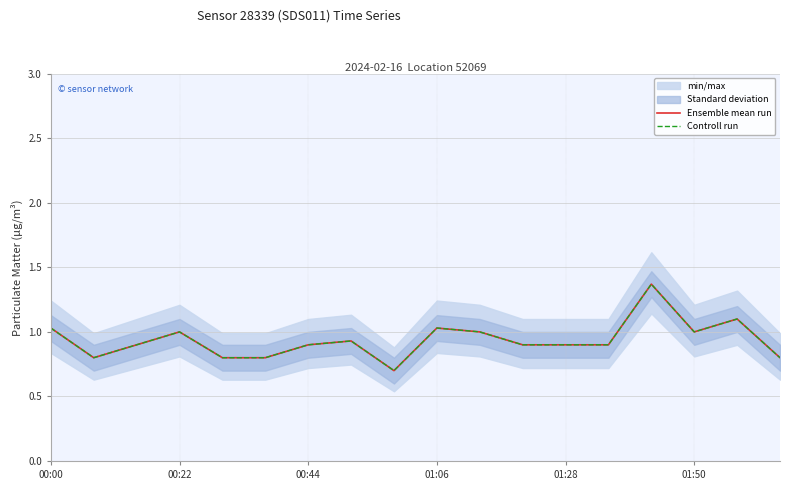

True or false: Controll run has a value of 0.9 at 11.

True